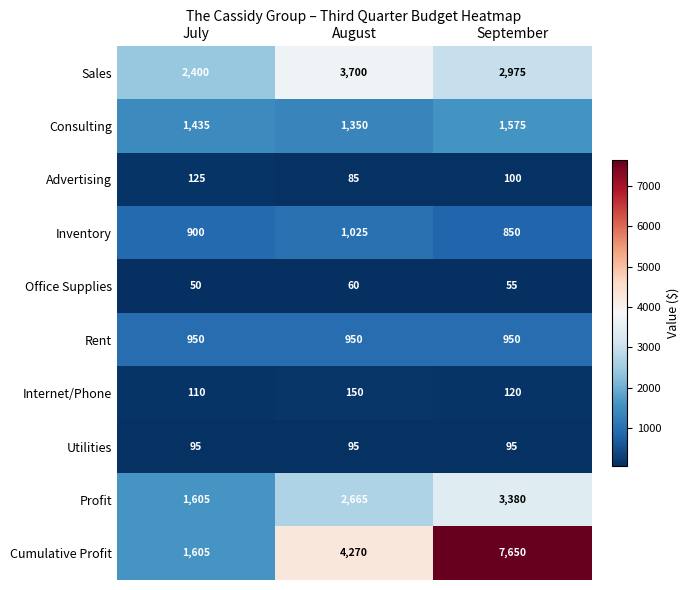

Rank the series by their maximum value, from lowest to highest.

Office Supplies, Utilities, Advertising, Internet/Phone, Rent, Inventory, Consulting, Profit, Sales, Cumulative Profit